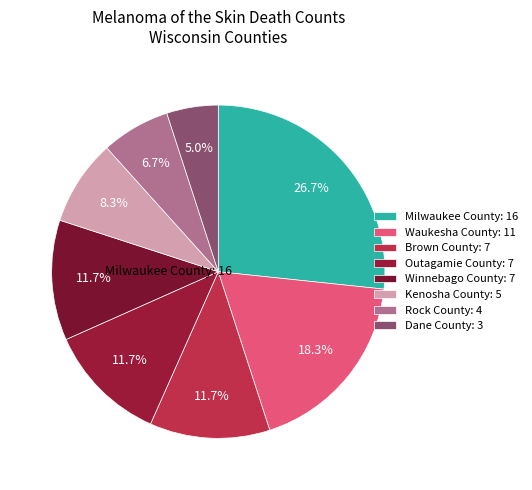

How many slices are in this pie chart?

8